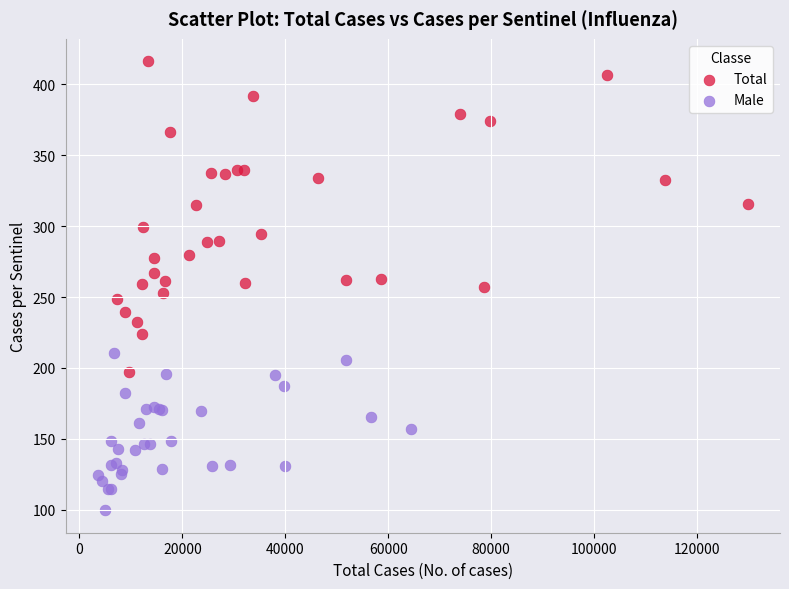

Which series reaches the maximum Y coordinate?

Total